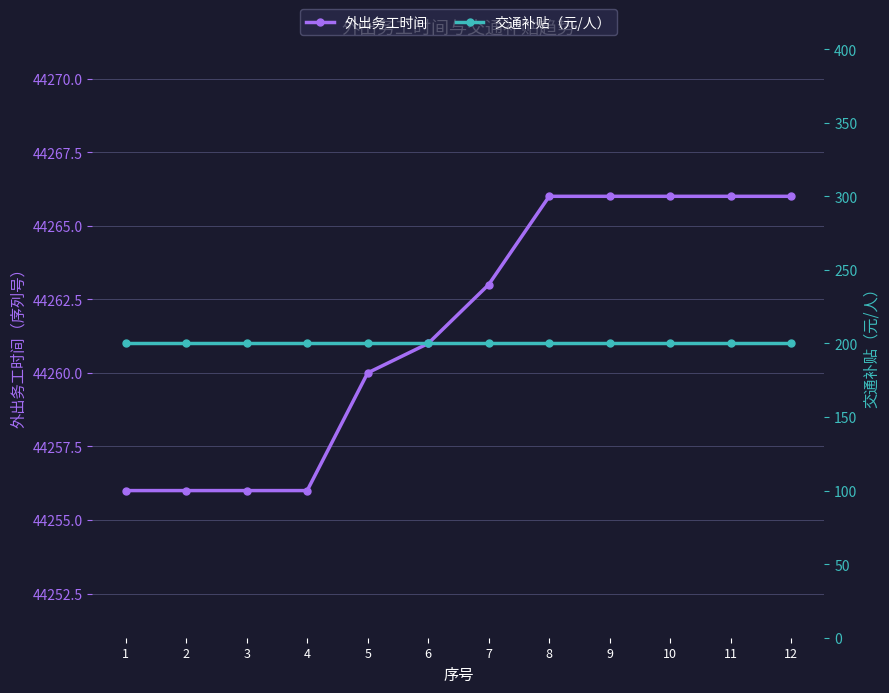

At which category is the sum across all series the highest?

8